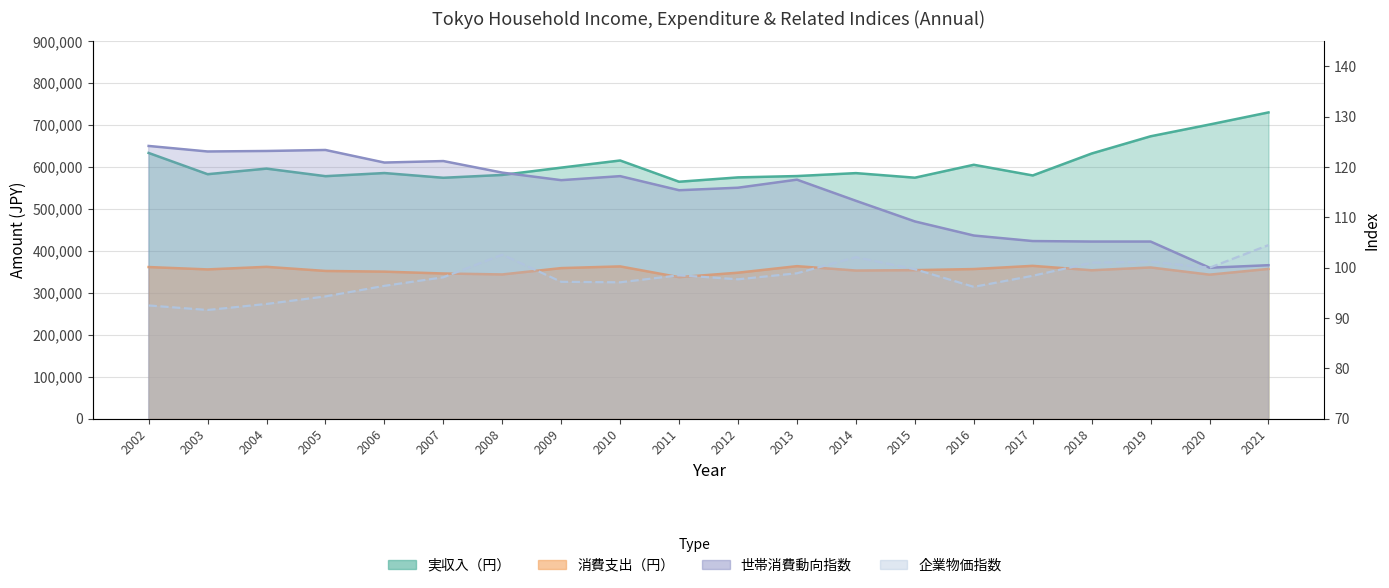

At how many categories does at least one series exceed 393213?

20